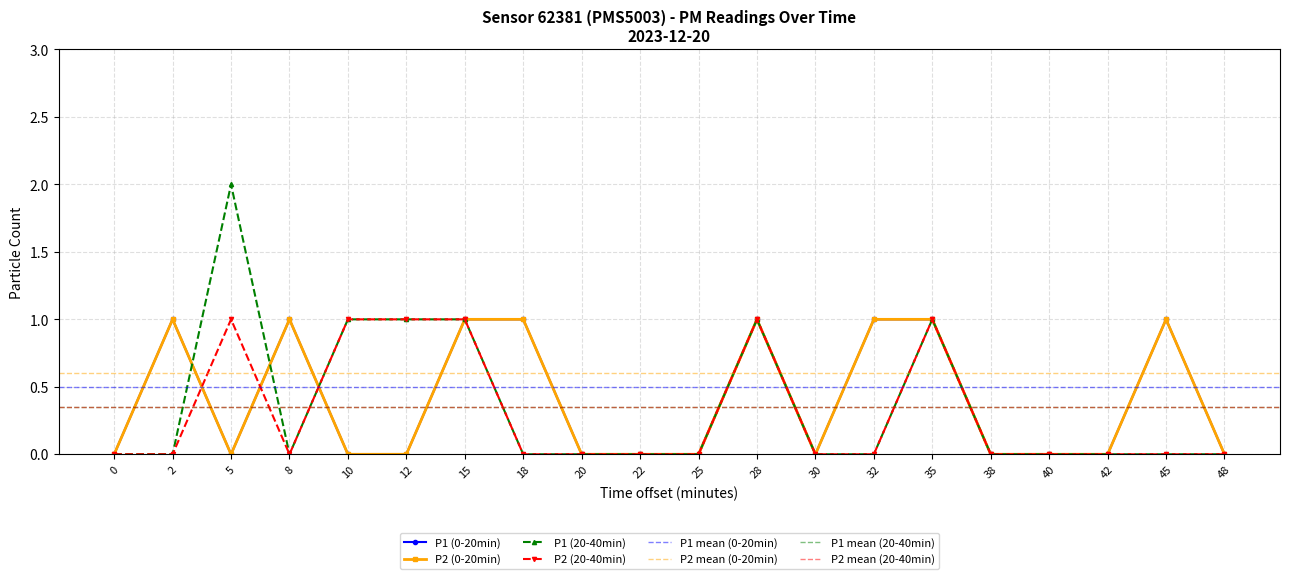

How many interior local peaks does the P2 series have?

4